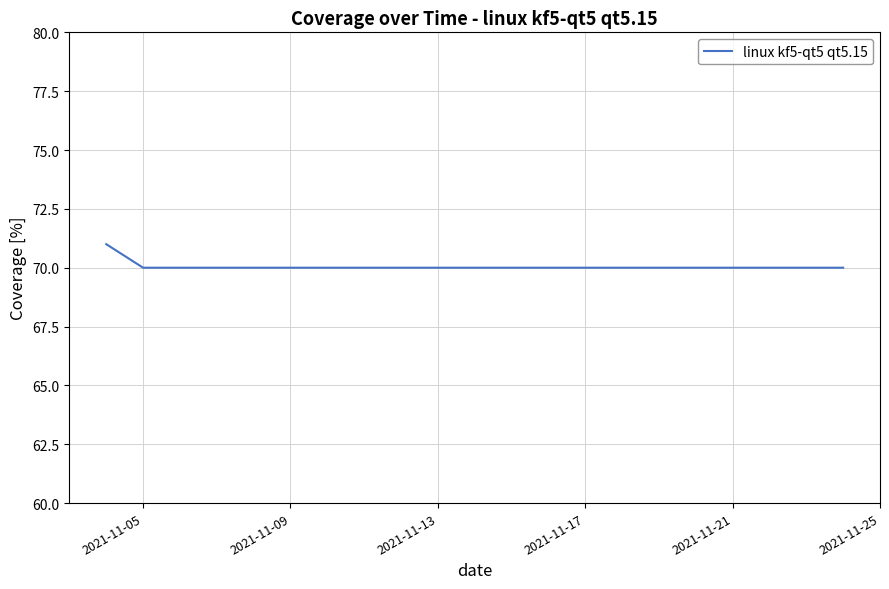

Count the values in the range 70 to 71.

6